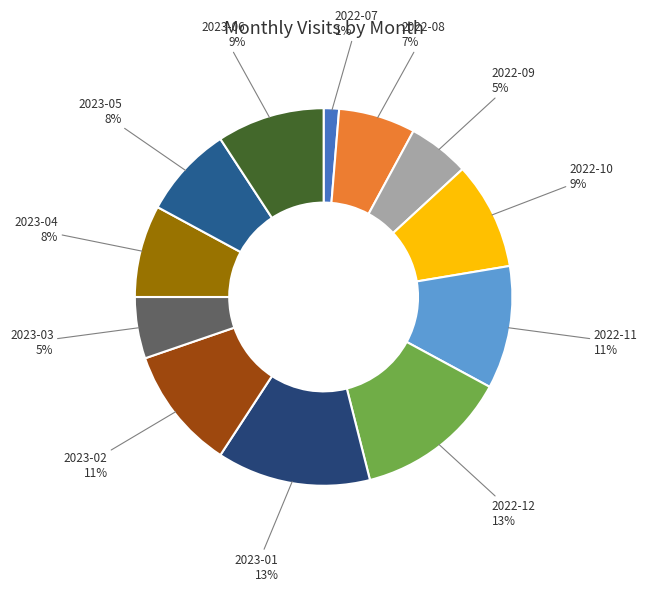

How many segments does this pie chart have?

12